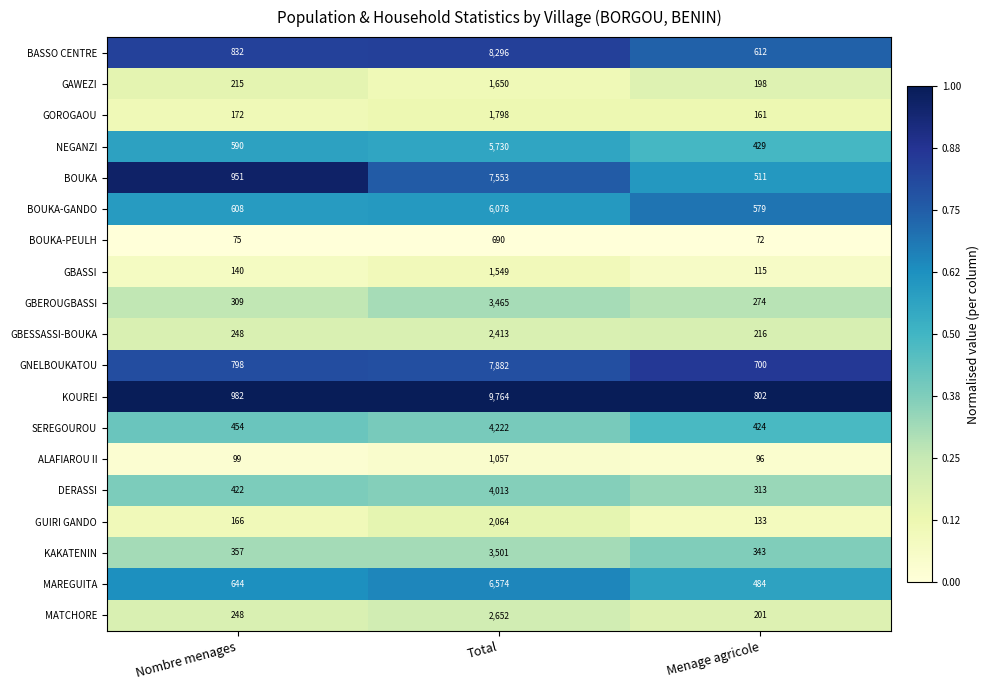

What is the highest value of the GNELBOUKATOU series?

7882